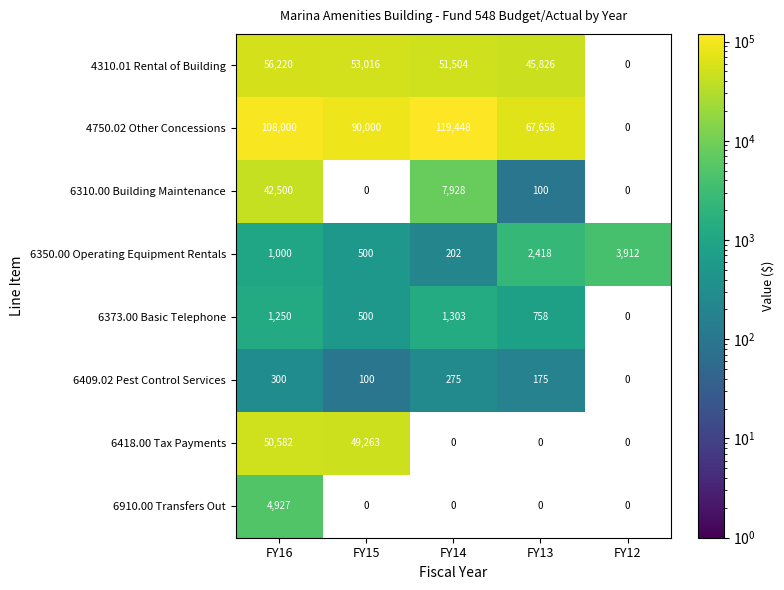

What is the total value across all series at FY16?

264779